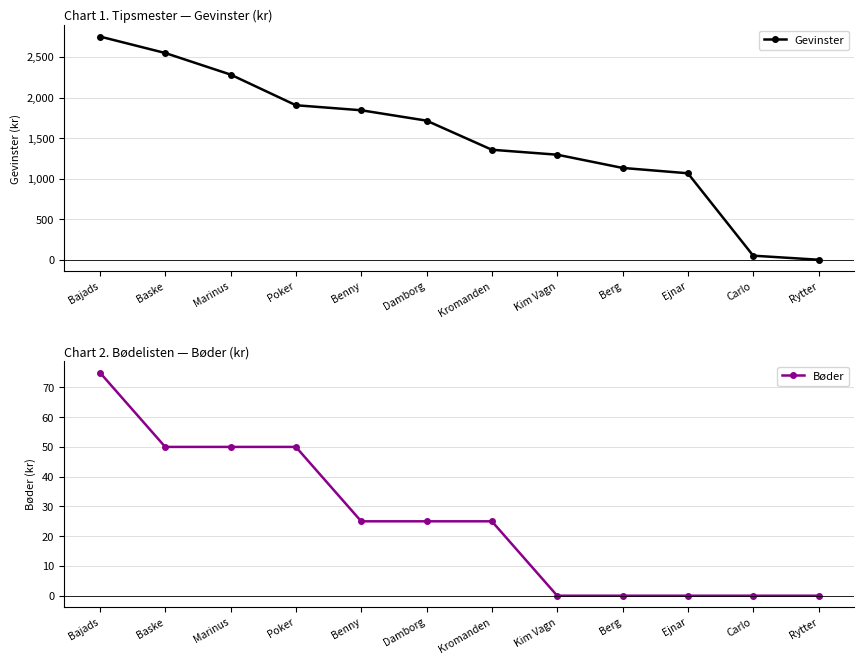

Where does the Bøder series first go above 25?

Bajads